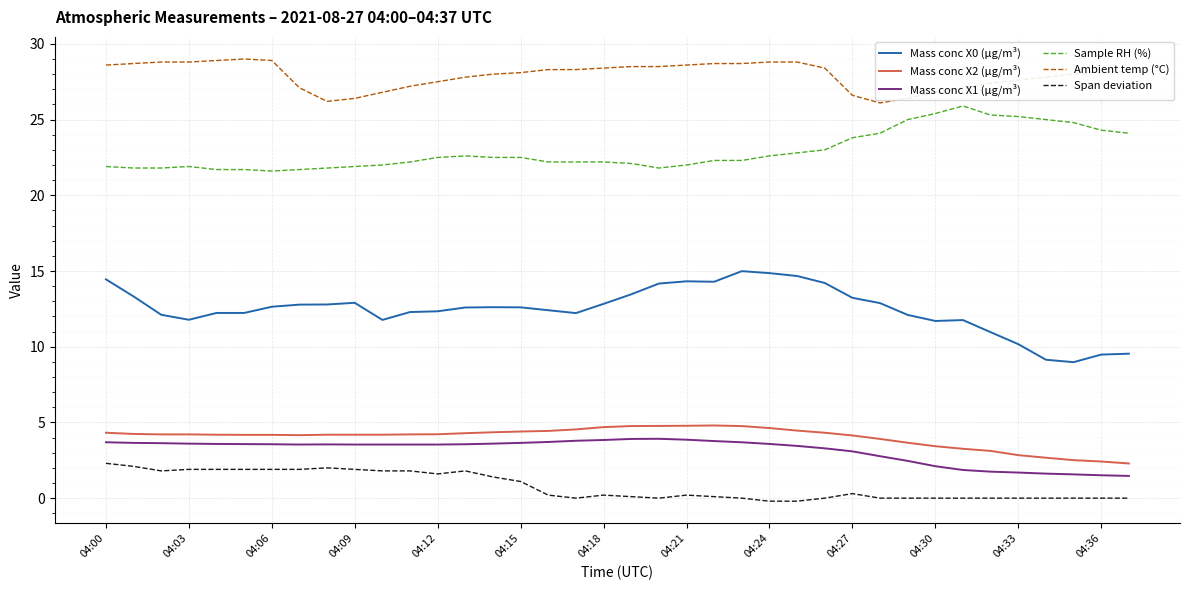

True or false: Sample RH (%) and Span deviation intersect in this chart.

False